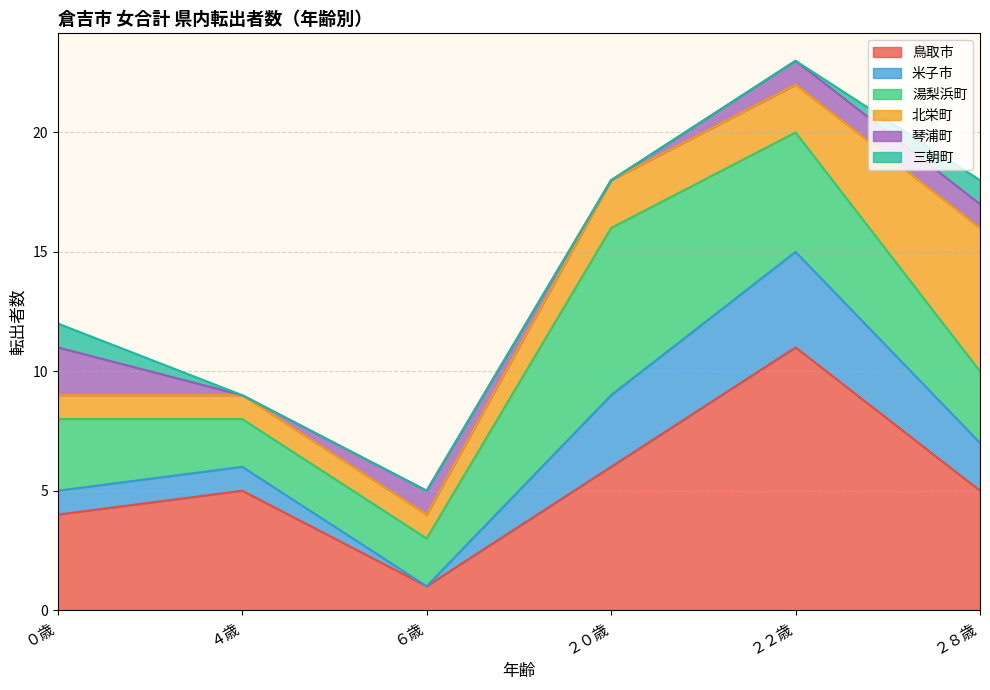

True or false: 鳥取市 and 三朝町 cross at least once.

False